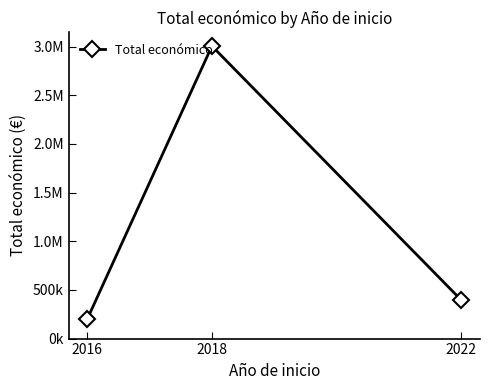

What is the value of the 2nd point from the left?

3004974